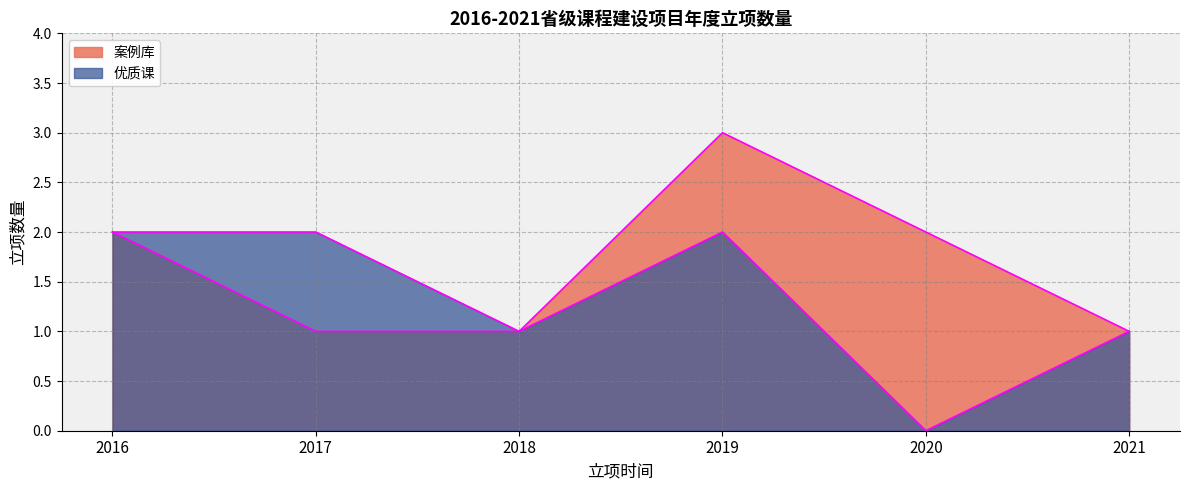

What are all the series names shown in the legend?

案例库, 优质课